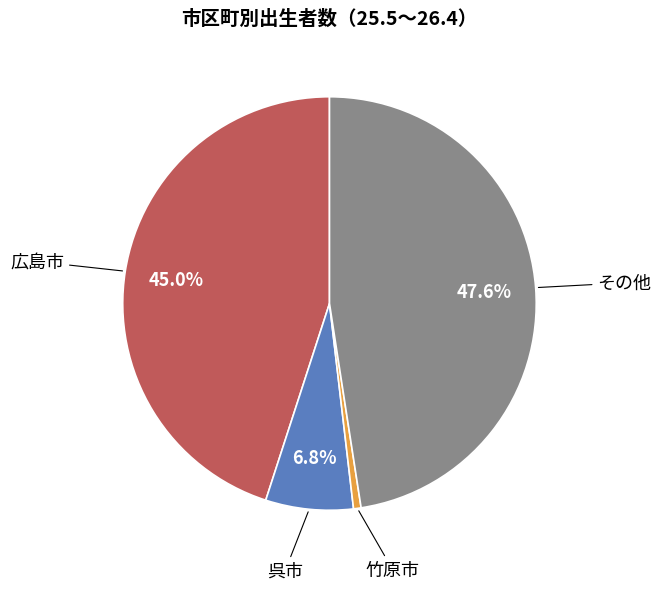

To the nearest percent, what is the difference between the largest and smallest slice percentages?

47%